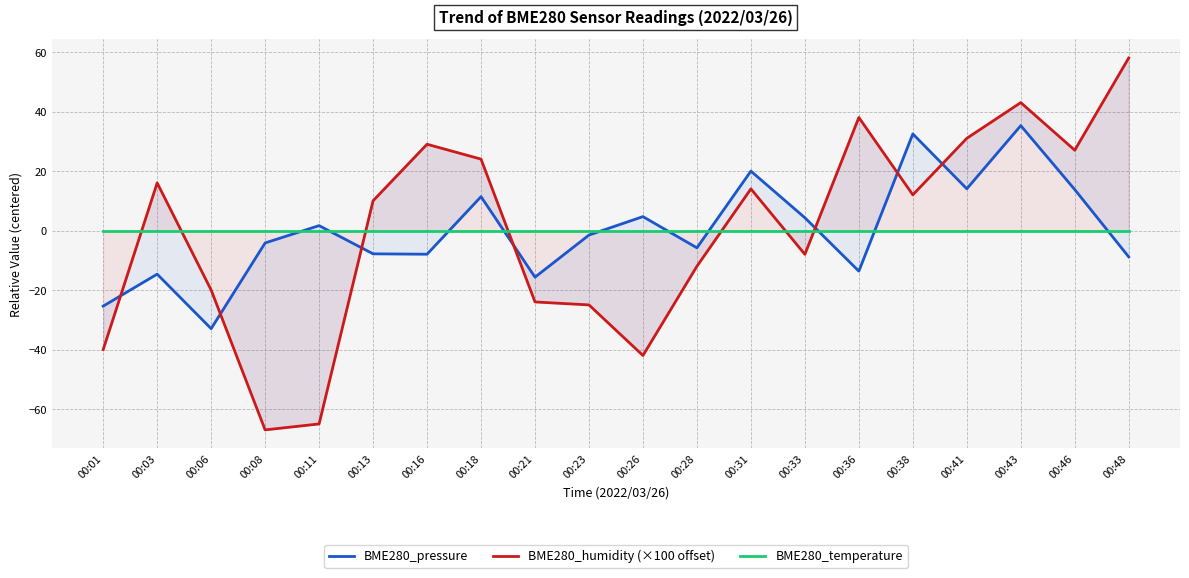

Is it true that BME280_temperature equals -0.0 at 00:31?

False